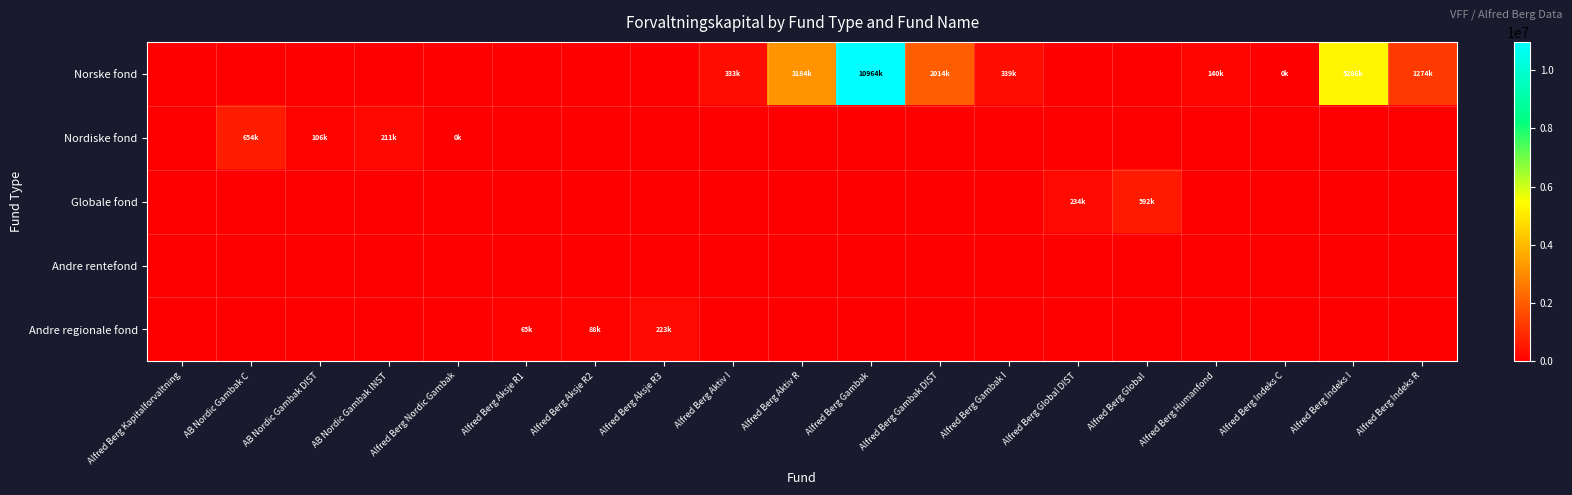

At Alfred Berg Global, list the series in order from largest to smallest.

Globale fond, Norske fond, Nordiske fond, Andre rentefond, Andre regionale fond